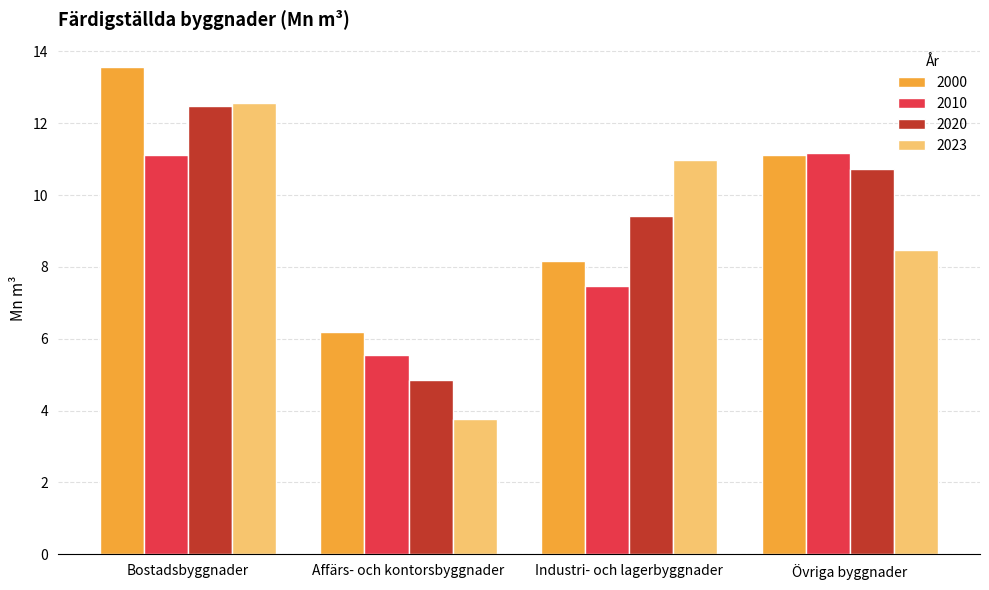

How many groups of bars are there?

4